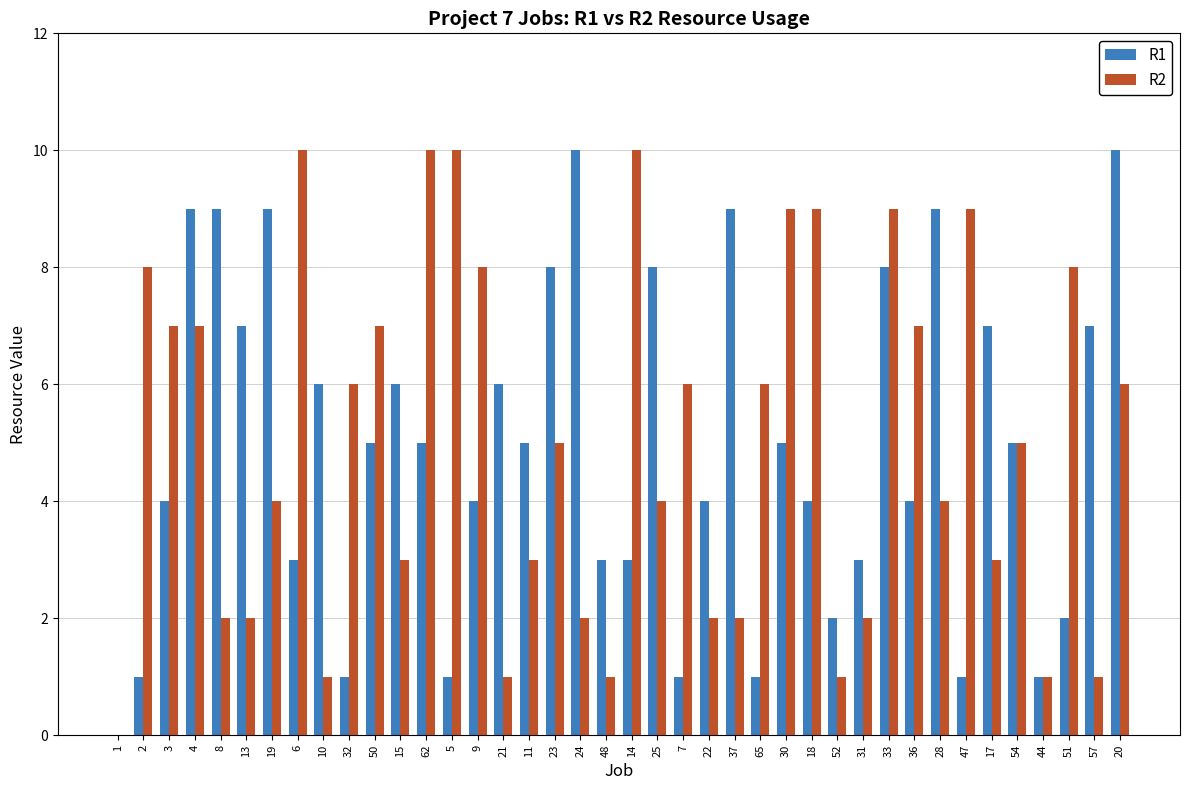

What is the average value of the R2 series?

5